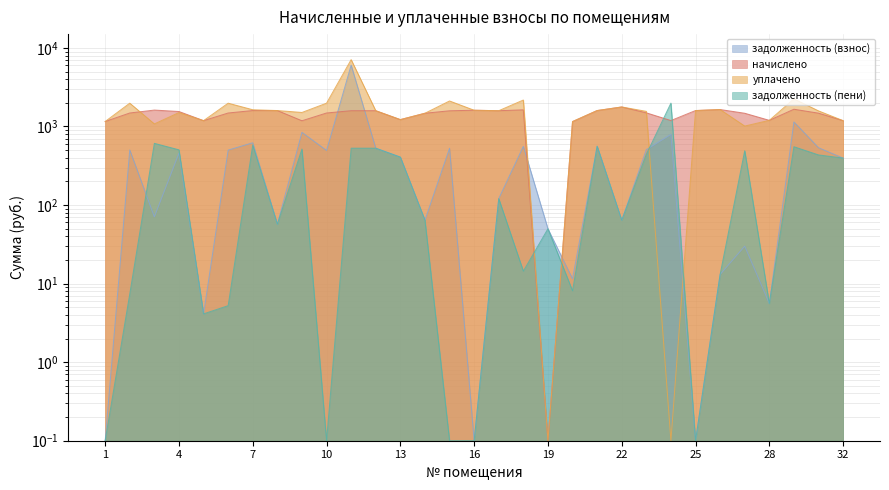

What is the sum of the уплачено values at 4 and 14?

2979.8